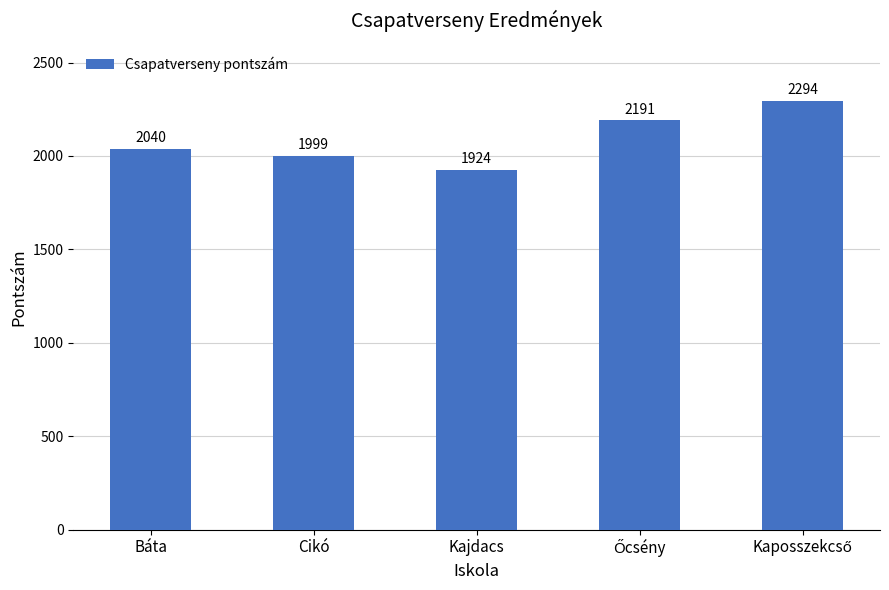

Reading right to left, extract all data points from this chart.

2294	2191	1924	1999	2040